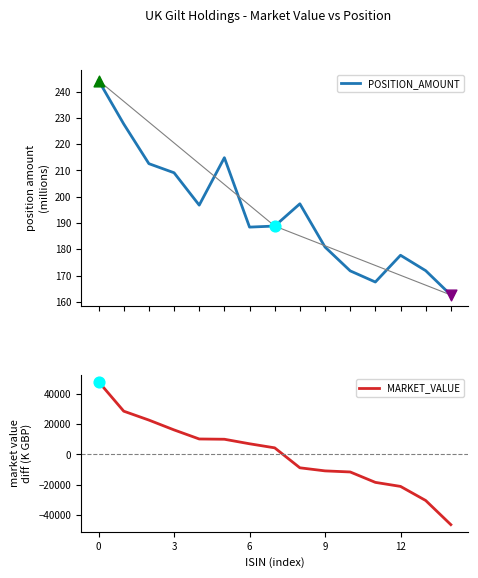

What is the maximum value for POSITION_AMOUNT?

244.2